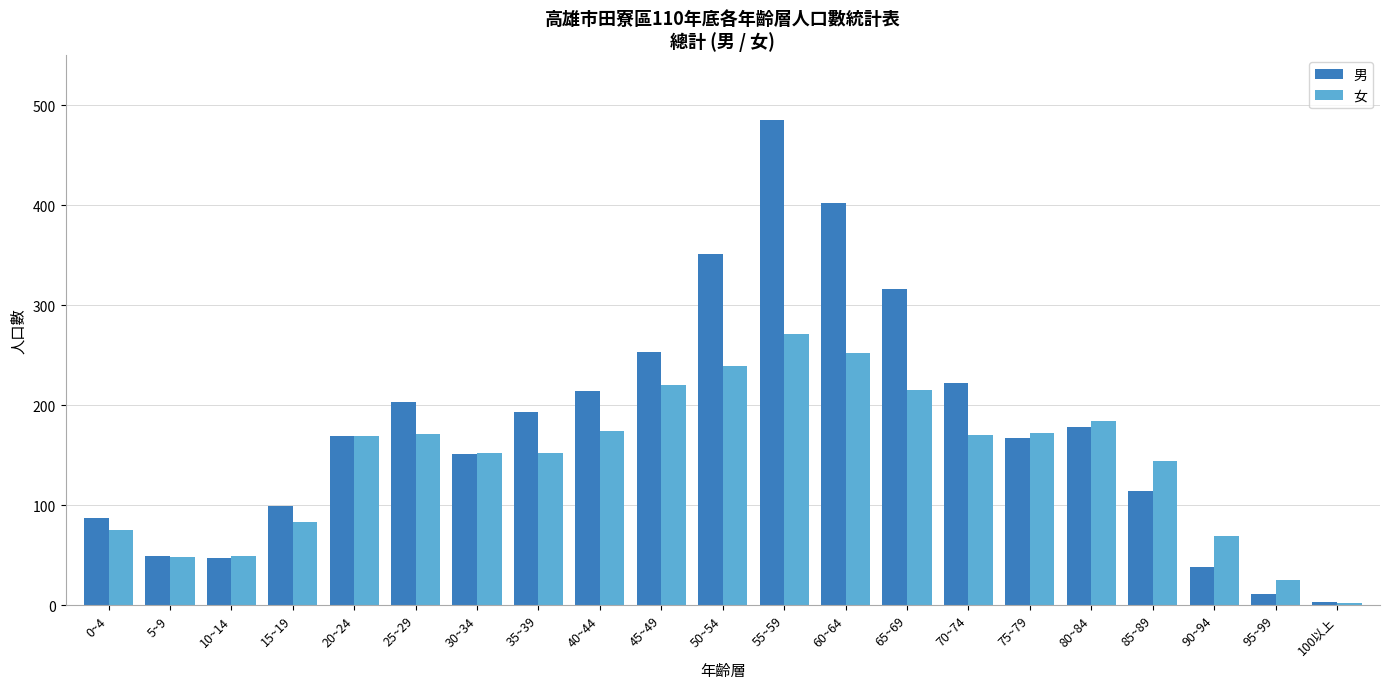

Is the value of 女 at 75~79 greater than the value of 男 at 0~4?

Yes